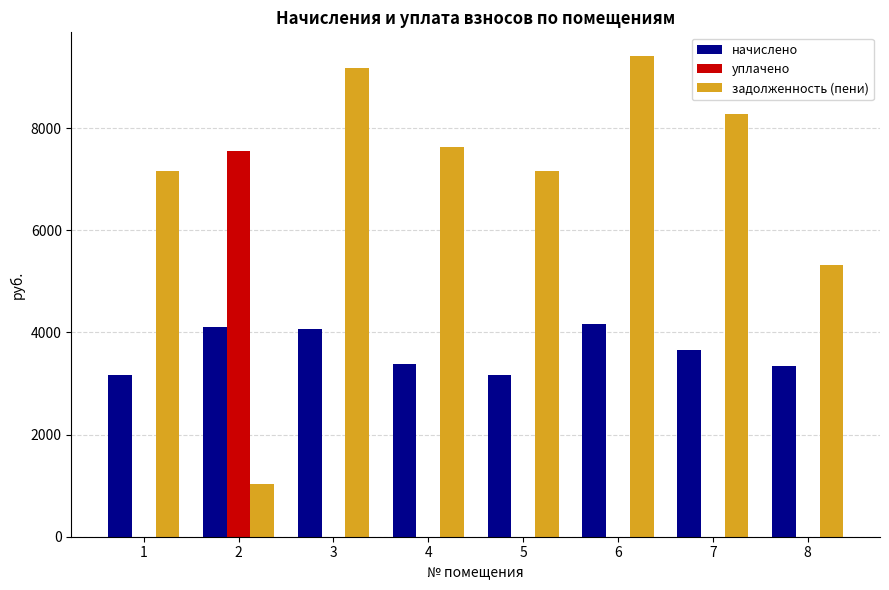

Is the value of задолженность (пени) at 6 greater than the value of начислено at 4?

Yes